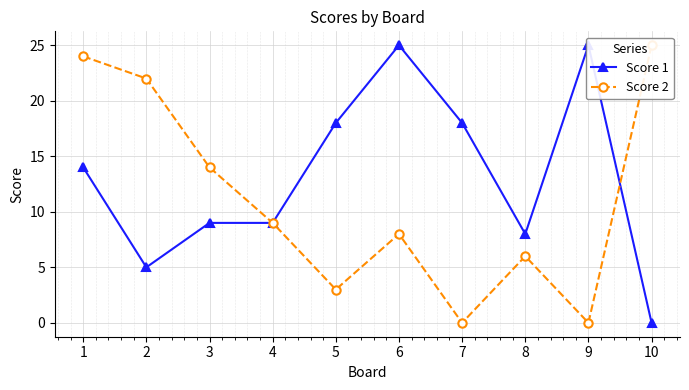

Reading right to left, what are all the values shown in this chart?

Score 1: 0	25	8	18	25	18	9	9	5	14
Score 2: 25	0	6	0	8	3	9	14	22	24